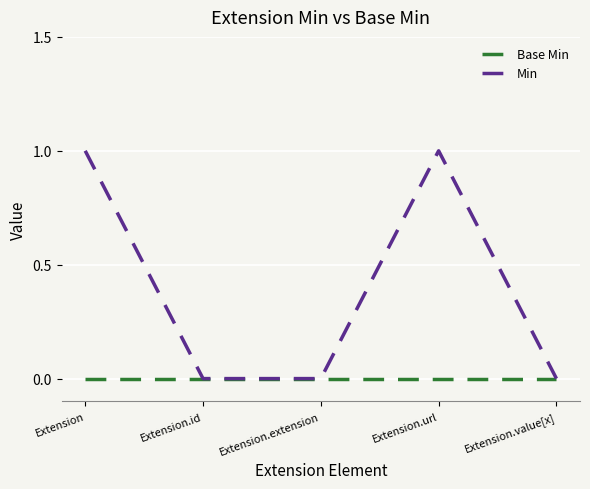

What position from the left is Extension.id?

2